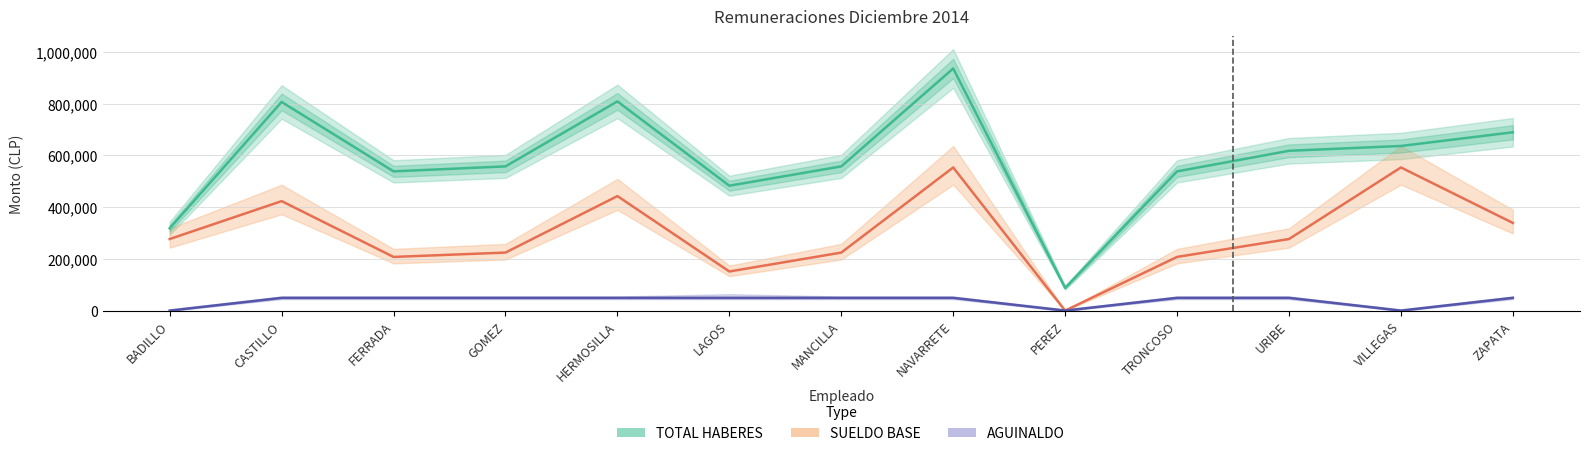

What are all the series names shown in the legend?

TOTAL HABERES, SUELDO BASE, AGUINALDO